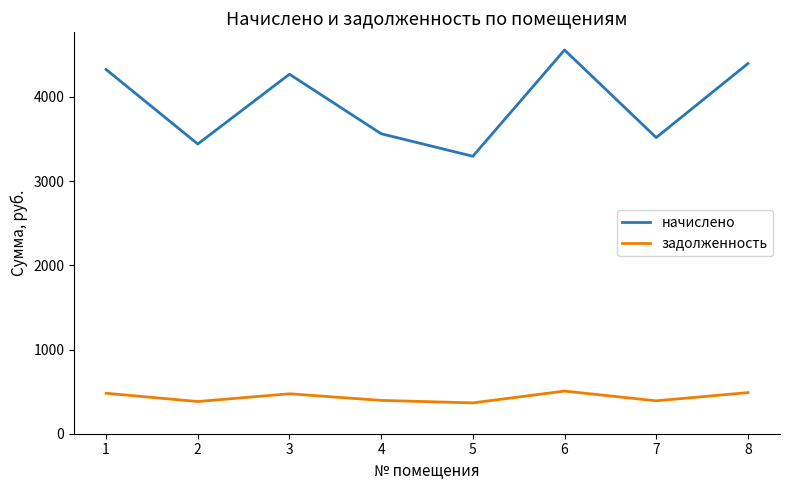

At which category does начислено reach its first local valley?

2